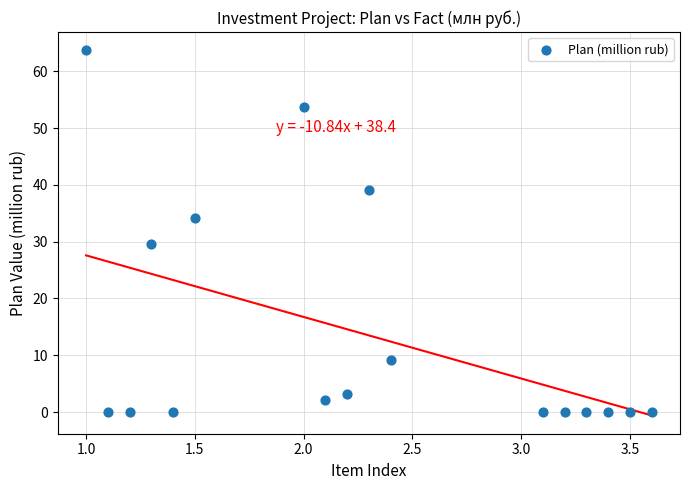

What Y value in the scatter plot is closest to 31?

29.6